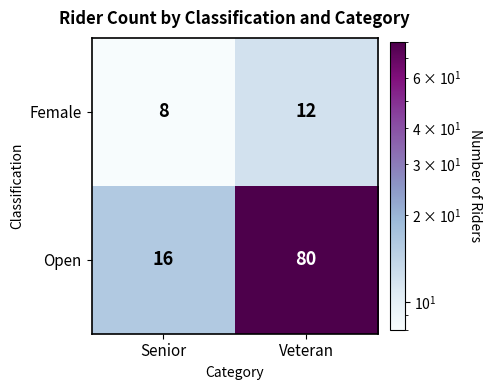

What is the total value across all series at Senior?

24